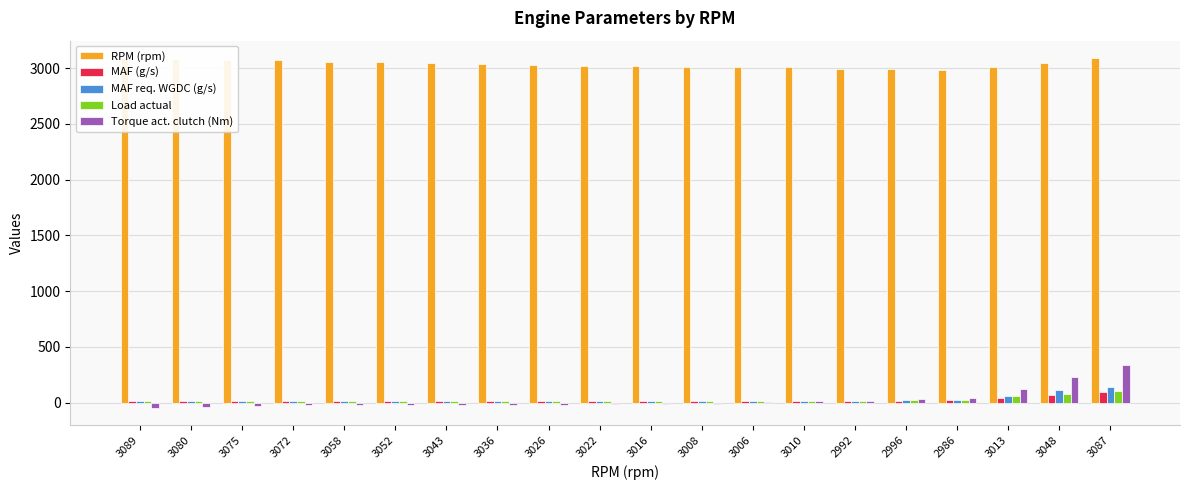

Between 3048 and 3008, which is larger?

3048